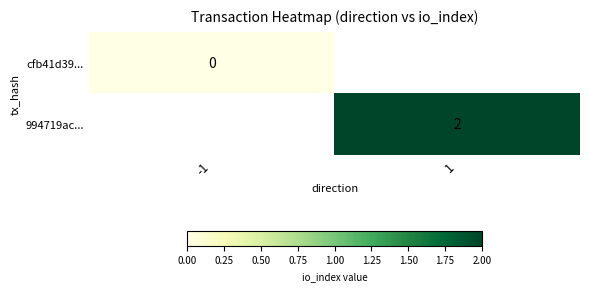

True or false: 994719ac... has a value of 2 at 1.

True